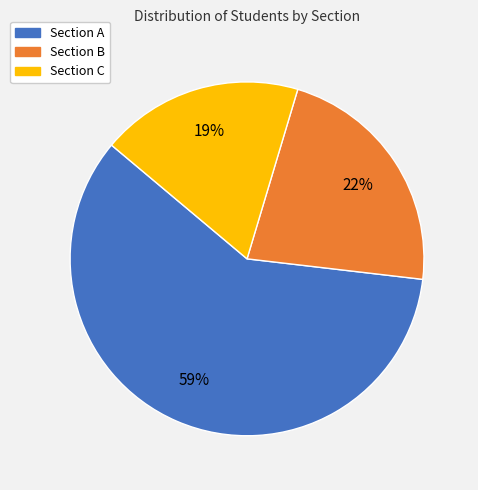

How many slices are in this pie chart?

3